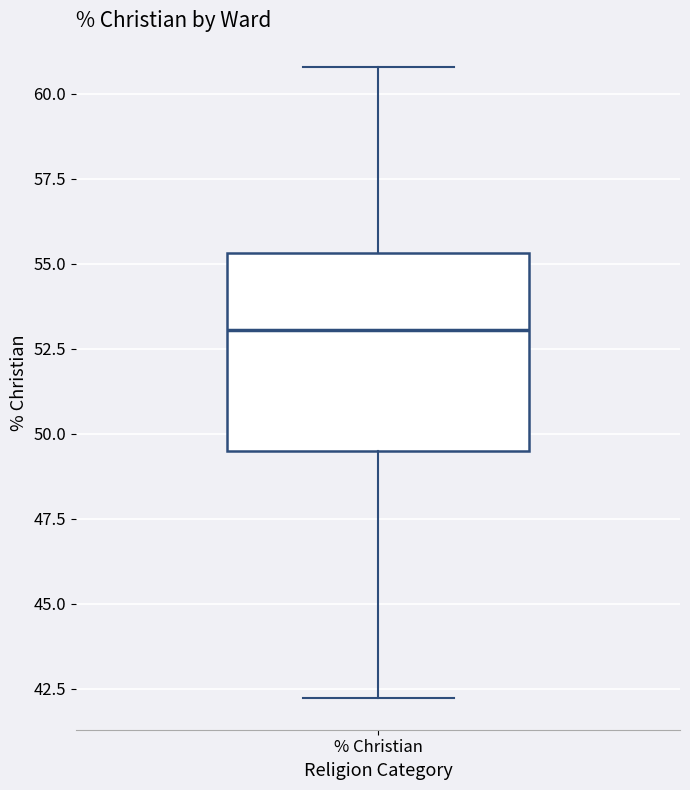

Read this box plot against the y-axis: the position of the median line, the range covered by the box, and the ends of both whiskers. The values are not printed on the chart, so give them approximately, as read against the axis.

median 53.0, box 49.5 to 55.5, whiskers 42.0 to 61.0